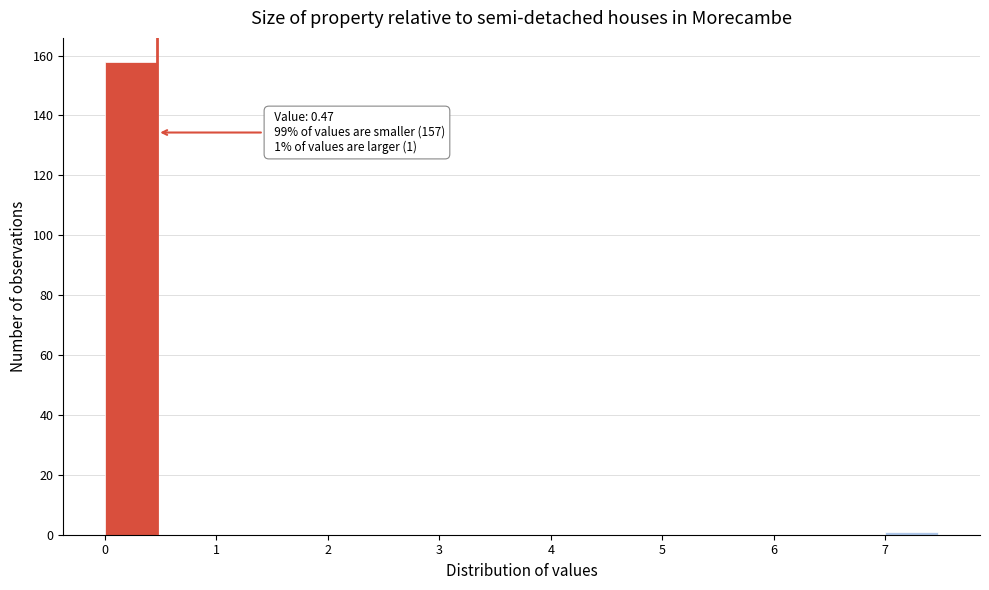

Over which range of the x-axis is the bar tallest?

0.0 to 0.5